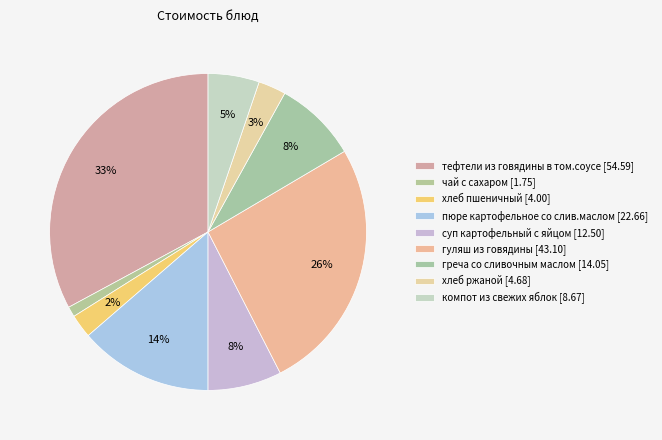

Count the number of slices in the pie.

9